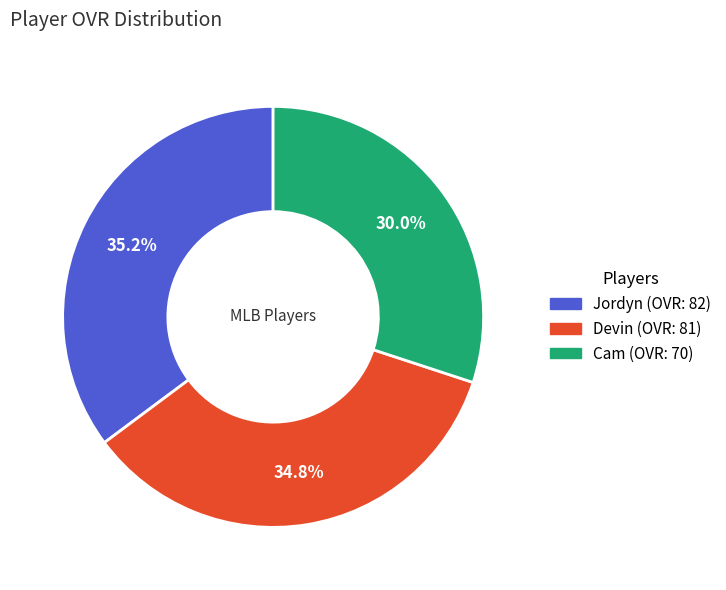

What is the ratio of the value at Devin to the value at Cam?

1.2